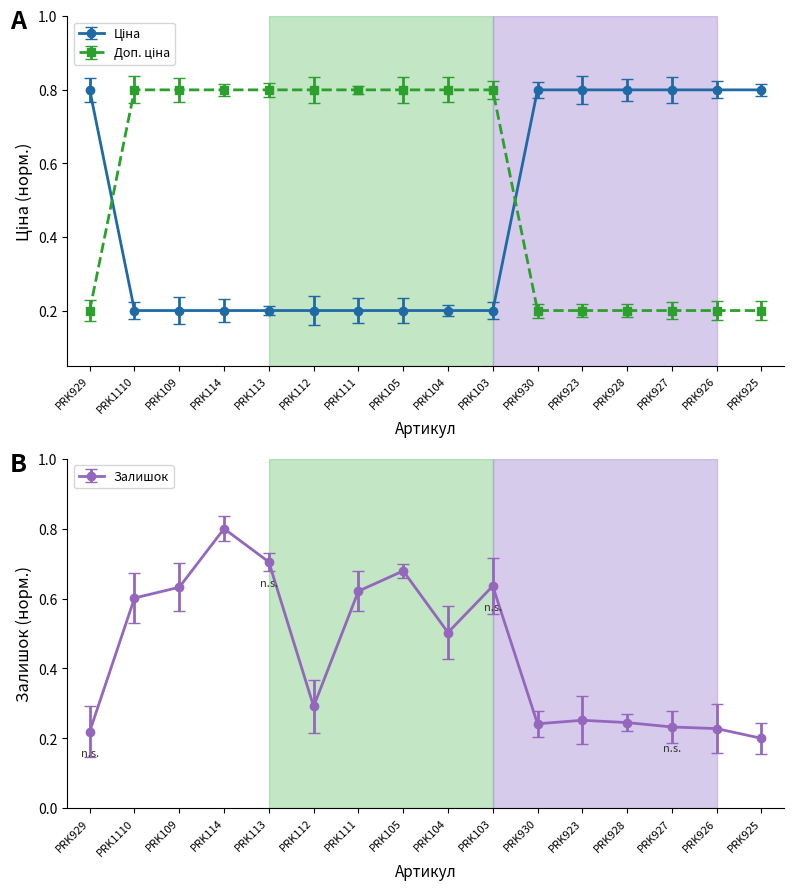

Reading left to right, what are all the values shown in this chart?

Ціна: 0.2	0.8	0.8	0.8	0.8	0.8	0.8	0.8	0.8	0.8	0.2	0.2	0.2	0.2	0.2	0.2
Доп. ціна: 0.8	0.2	0.2	0.2	0.2	0.2	0.2	0.2	0.2	0.2	0.8	0.8	0.8	0.8	0.8	0.8
Залишок: 0.2	0.6	0.6	0.8	0.7	0.3	0.6	0.7	0.5	0.6	0.2	0.3	0.2	0.2	0.2	0.2